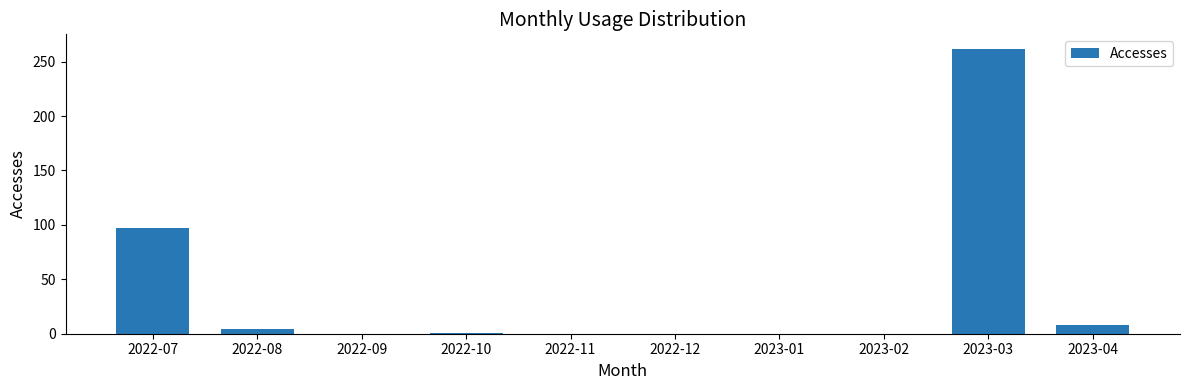

What is the maximum value shown in the chart?

262